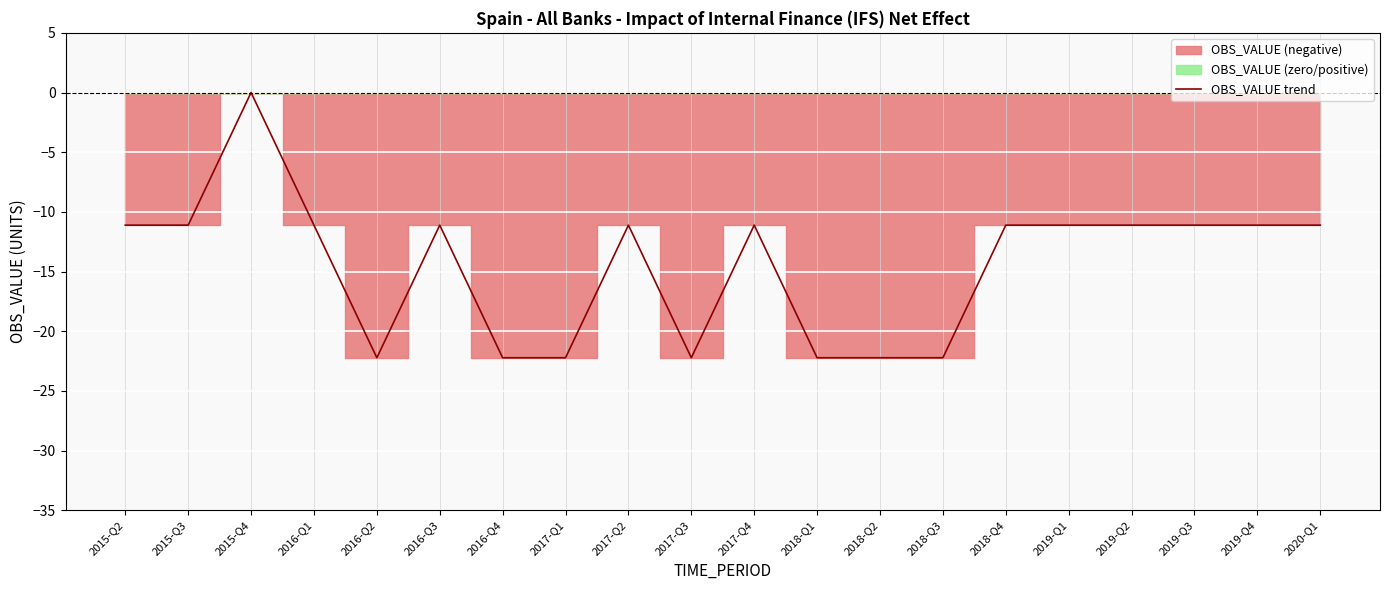

Rank the categories by value from highest to lowest.

2015-Q4, 2015-Q2, 2015-Q3, 2016-Q1, 2016-Q3, 2017-Q2, 2017-Q4, 2018-Q4, 2019-Q1, 2019-Q2, 2019-Q3, 2019-Q4, 2020-Q1, 2016-Q2, 2016-Q4, 2017-Q1, 2017-Q3, 2018-Q1, 2018-Q2, 2018-Q3